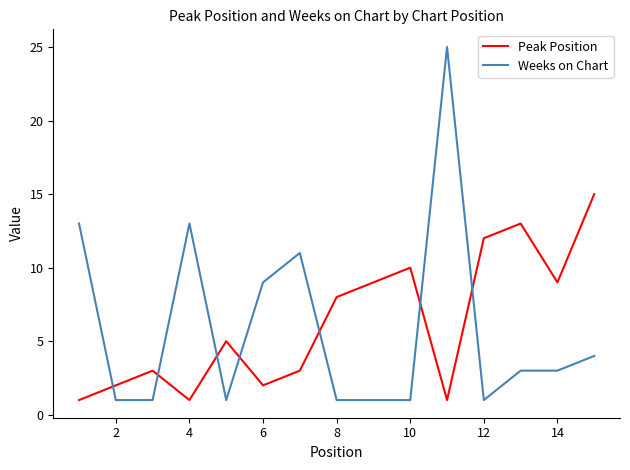

List the series in order of their peak value, highest first.

Weeks on Chart, Peak Position